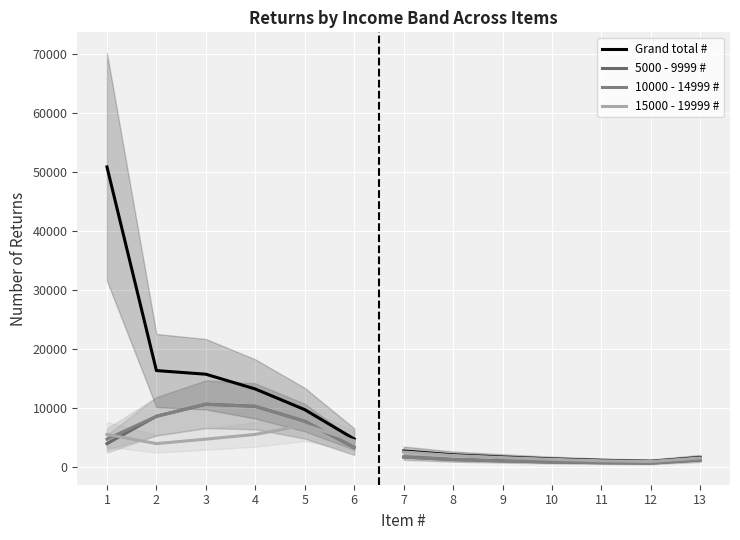

Does the chart display data point markers on the line(s)?

No